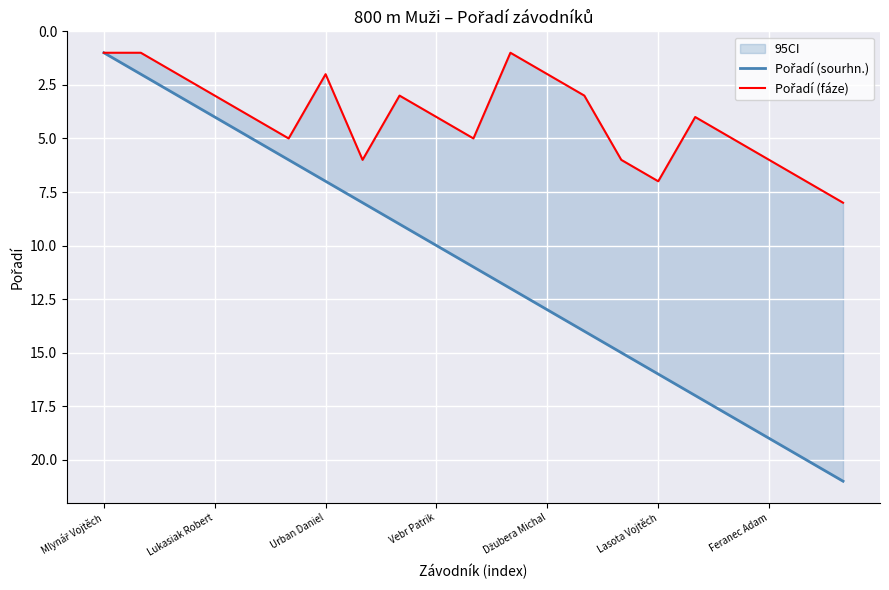

True or false: Pořadí (sourhn.) has a value of 23 at Lasota Vojtěch.

False